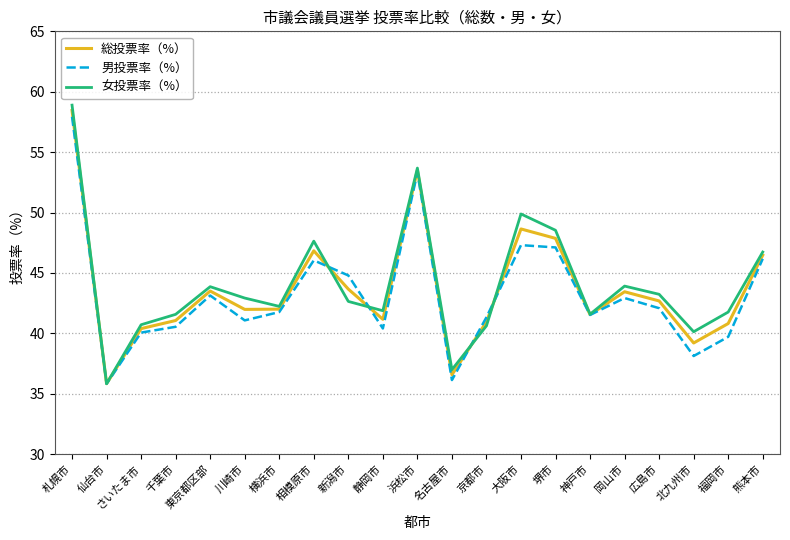

How many interior local peaks does the 総投票率（%） series have?

5